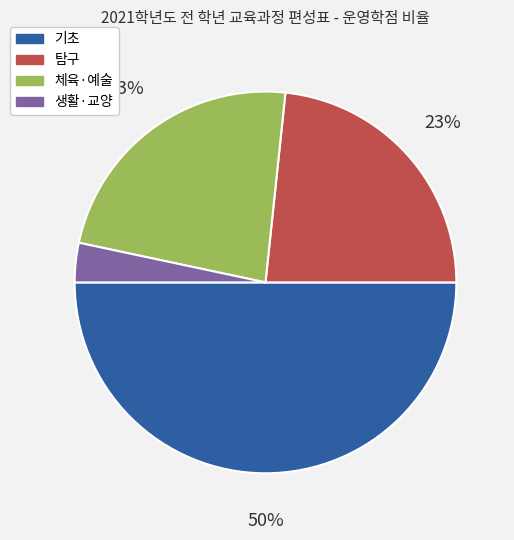

How many slices are in this pie chart?

4